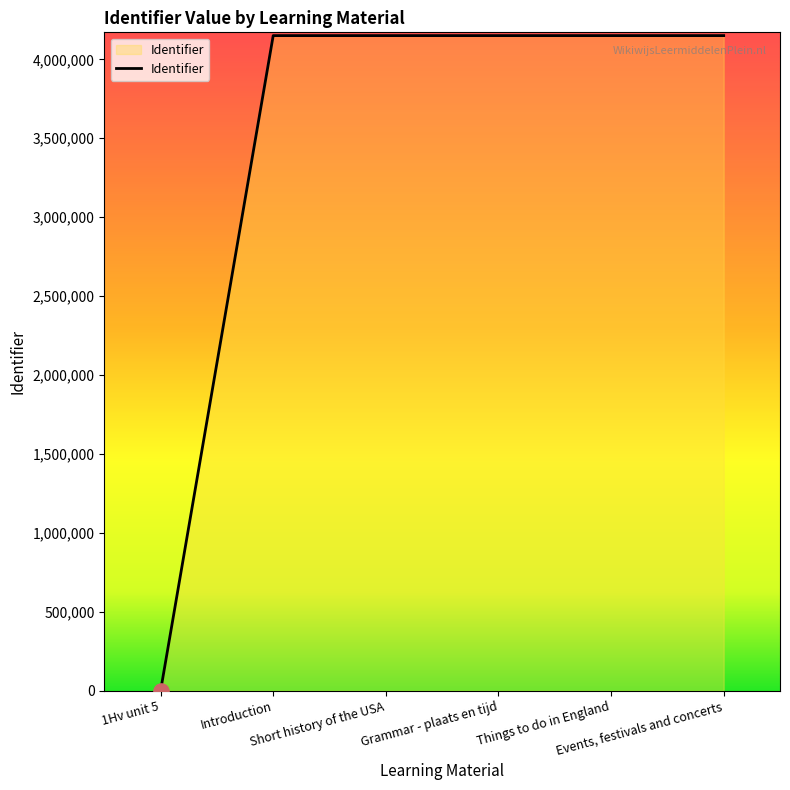

What is the greatest value displayed?

4150184